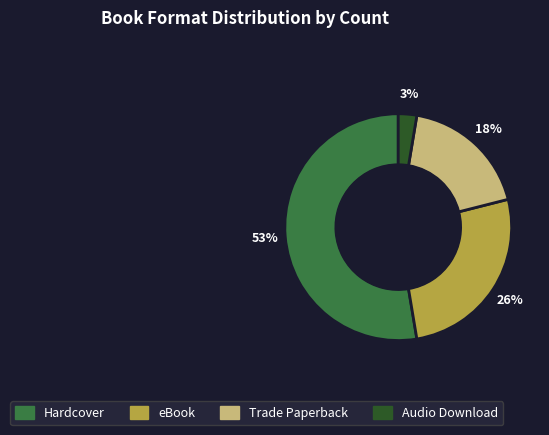

To the nearest percent, what portion does Hardcover represent?

53%